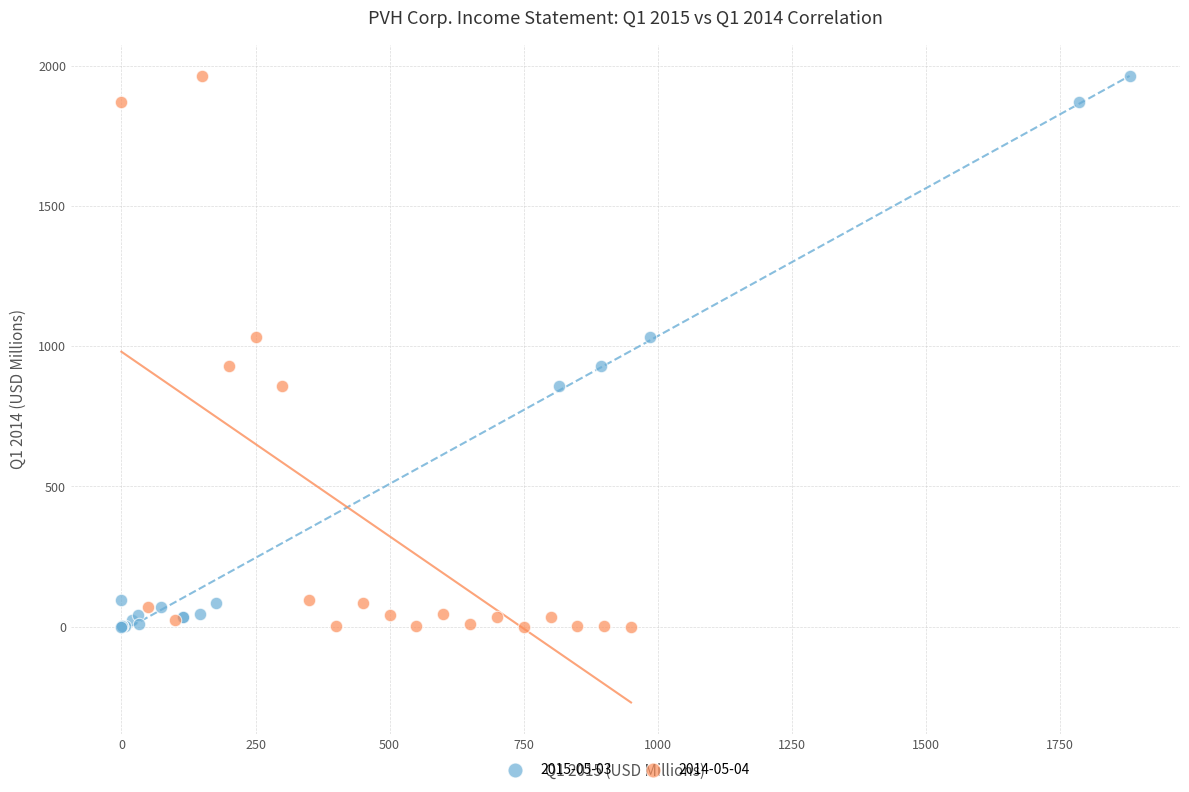

What are all the series names shown in the legend?

2015-05-03, 2014-05-04